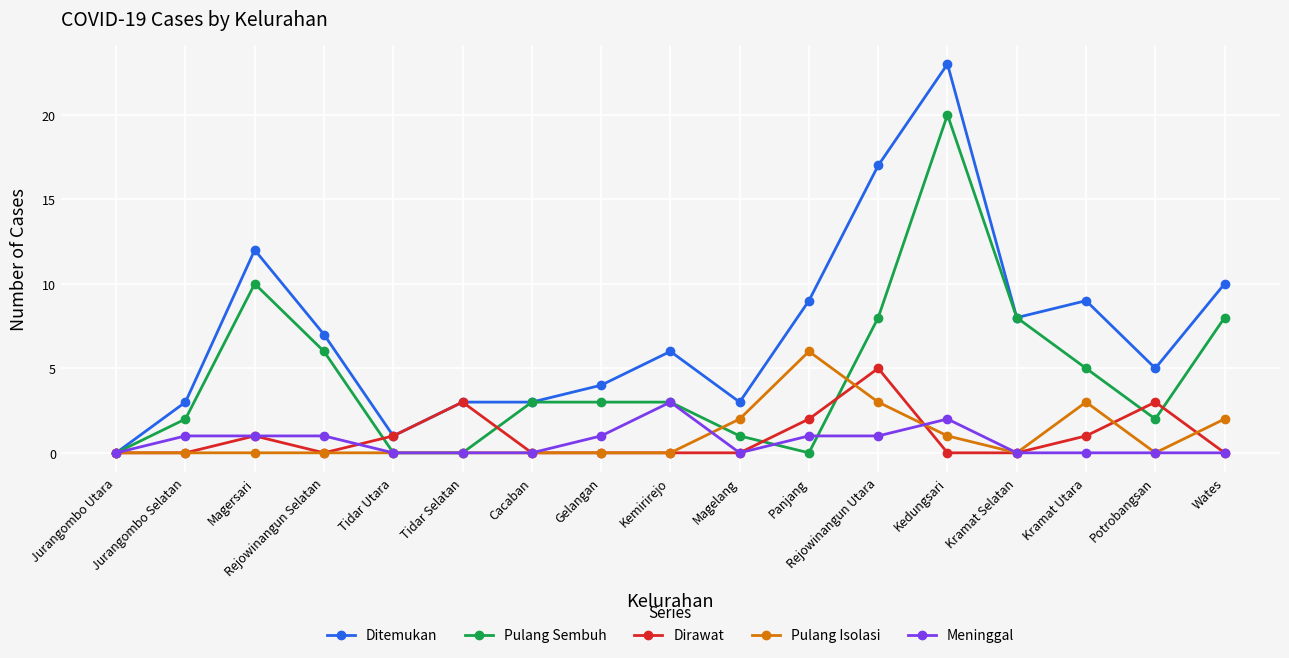

What is the value of the Ditemukan point at the 11th from the left?

9